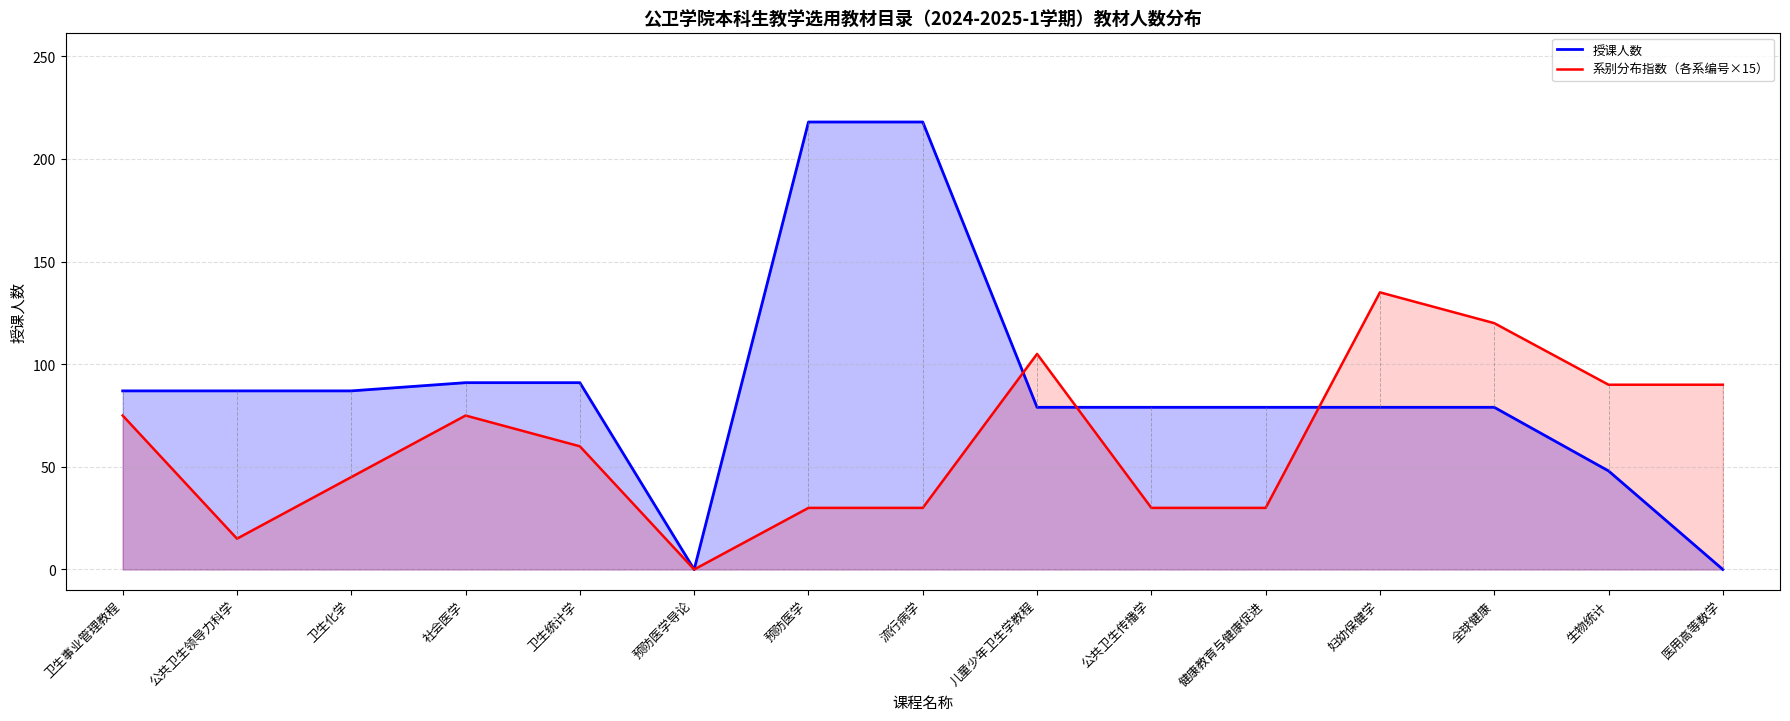

Reading right to left, transcribe all the data shown in this chart.

授课人数: 0	48	79	79	79	79	79	218	218	0	91	91	87	87	87
系别分布指数（各系编号×15）: 90	90	120	135	30	30	105	30	30	0	60	75	45	15	75